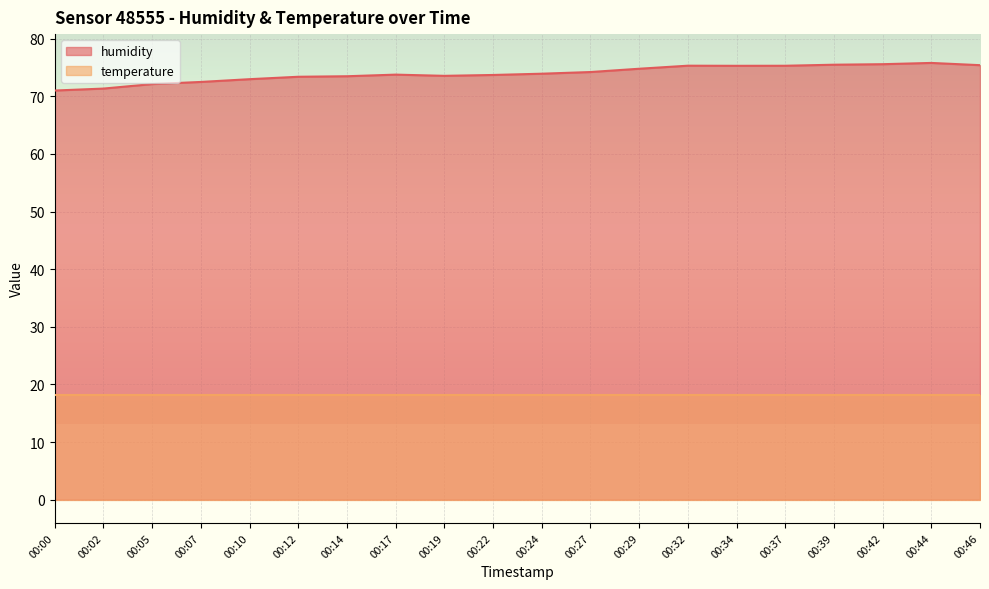

What is the difference between the second highest and minimum values?

4.6